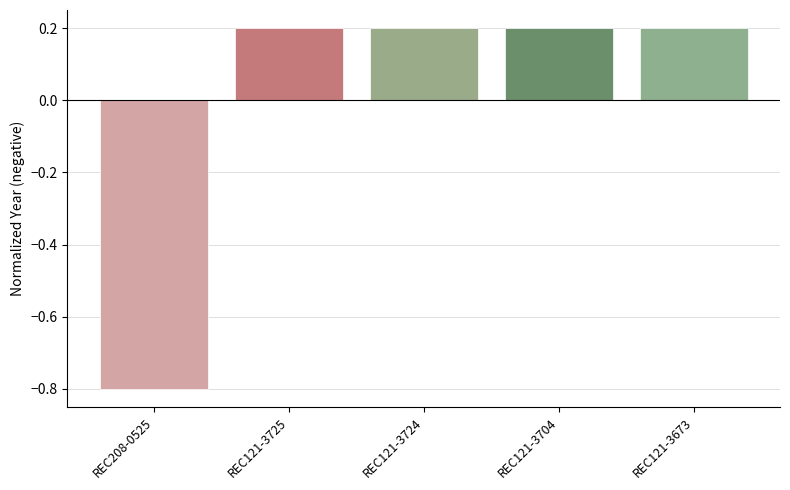

Does the chart contain stacked bars?

No